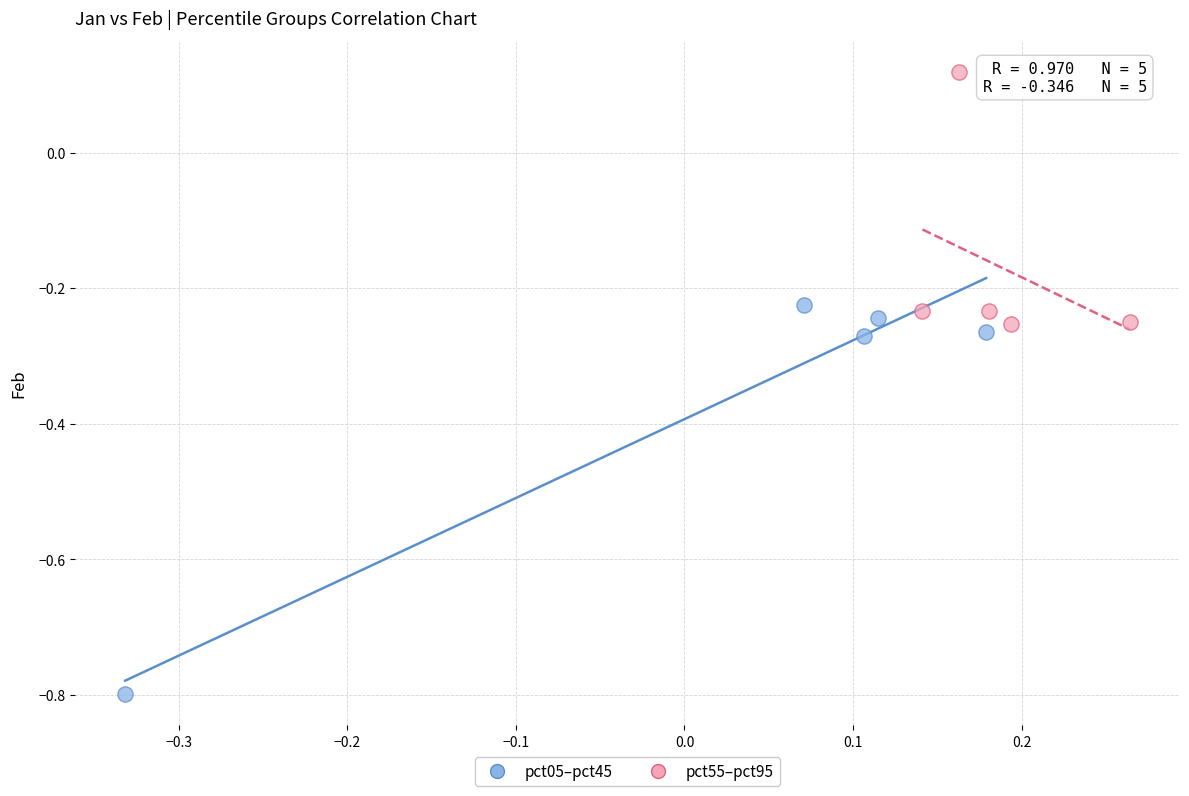

Which series contains the highest Y value?

pct55–pct95